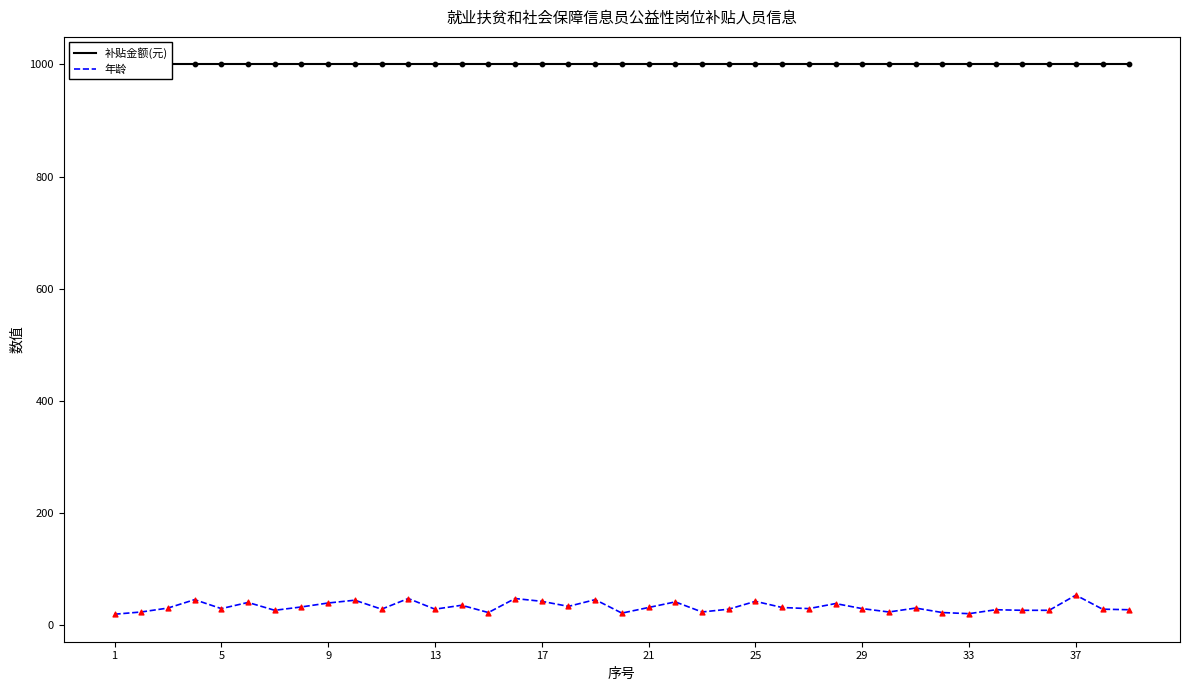

What is the total value across all series at 38?

1028